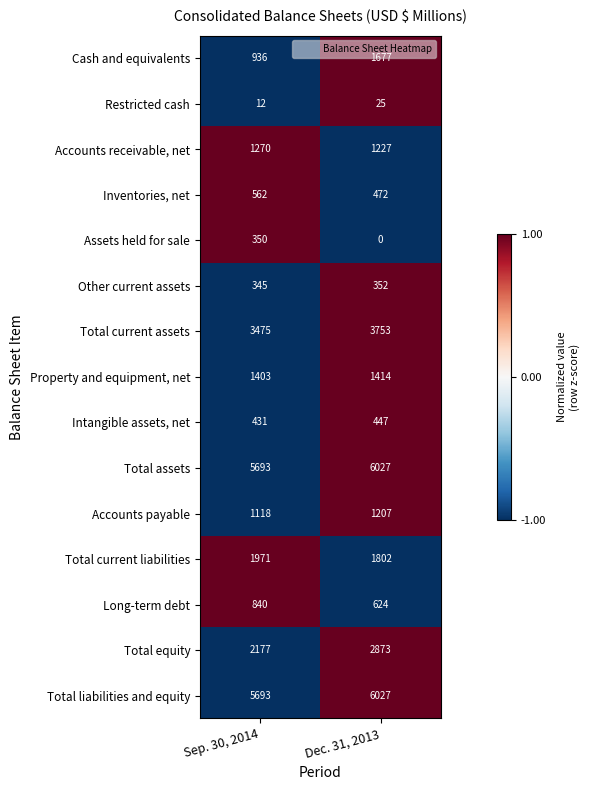

Which label corresponds to the smallest value in the chart?

Dec. 31, 2013